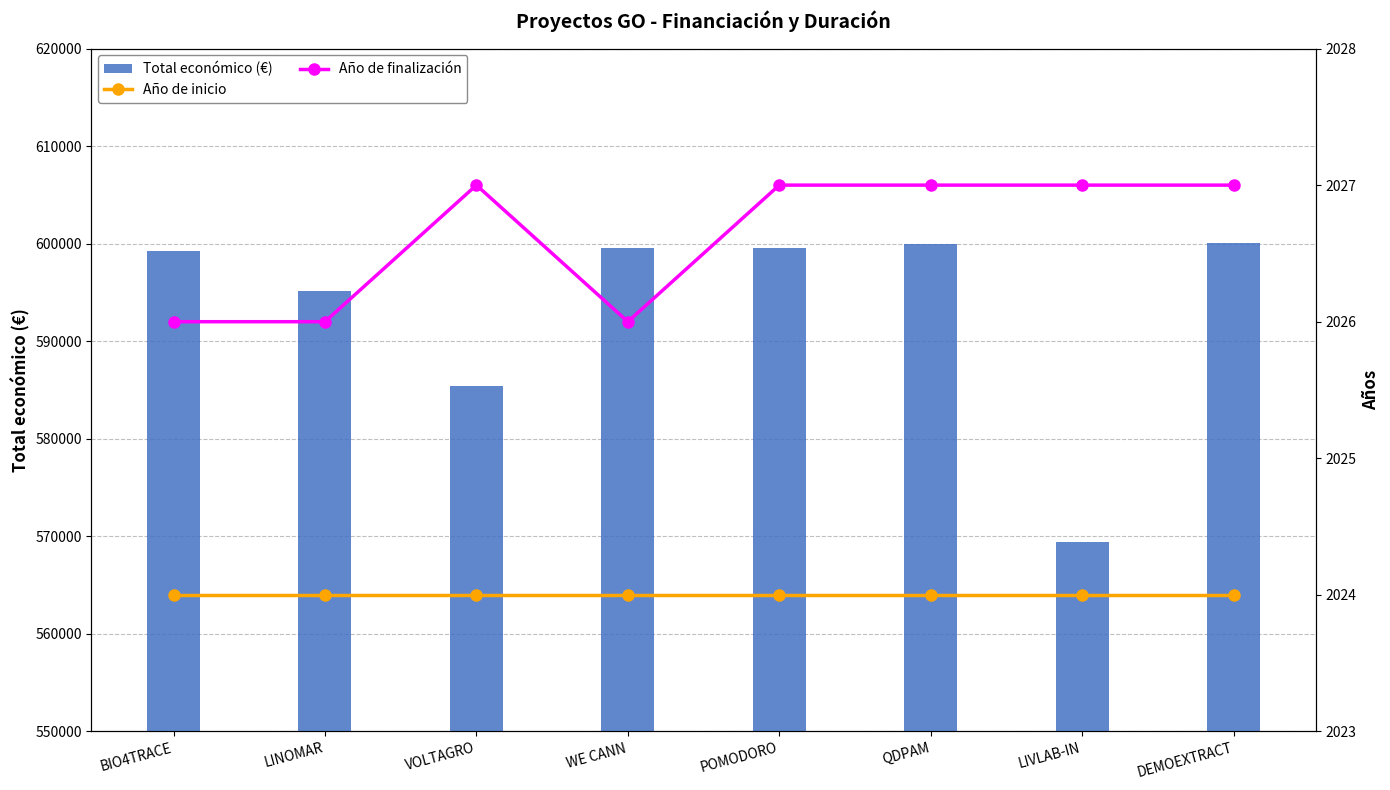

Is it true that Total económico (€) equals 1031168 at LINOMAR?

False